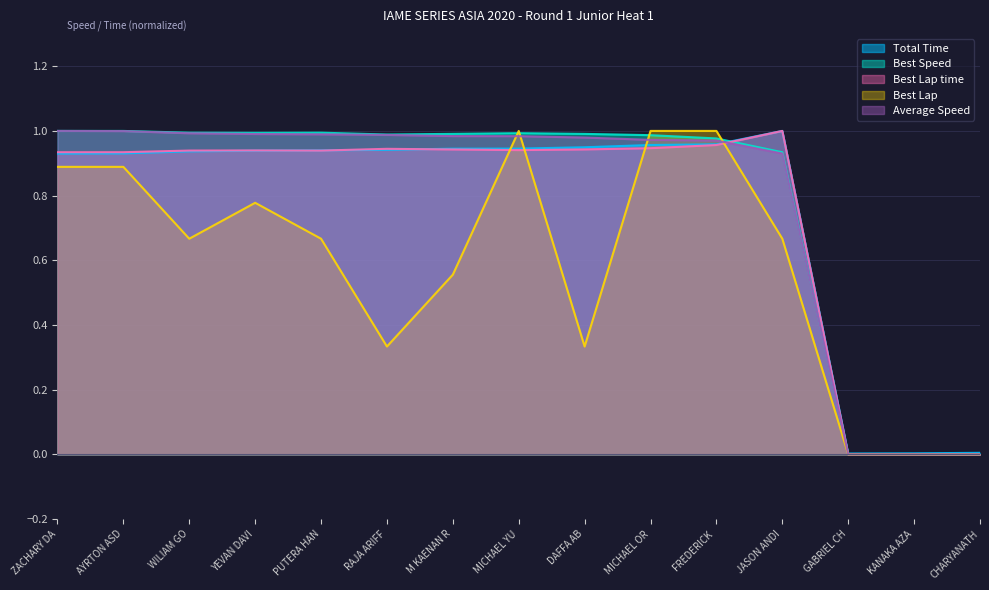

How many positive values does the Best Lap series have?

12